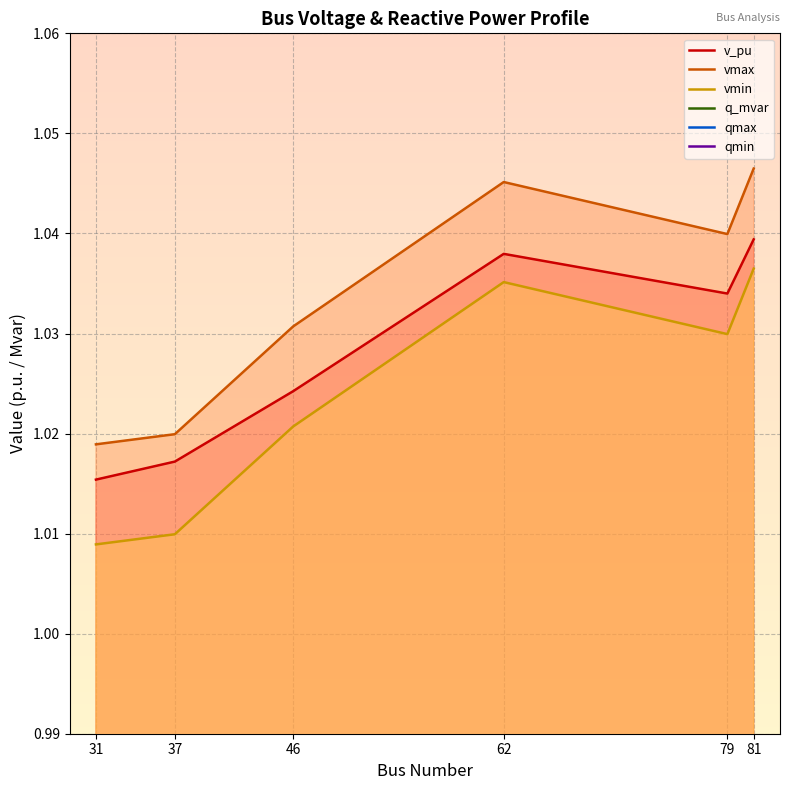

True or false: q_mvar and qmin intersect in this chart.

False